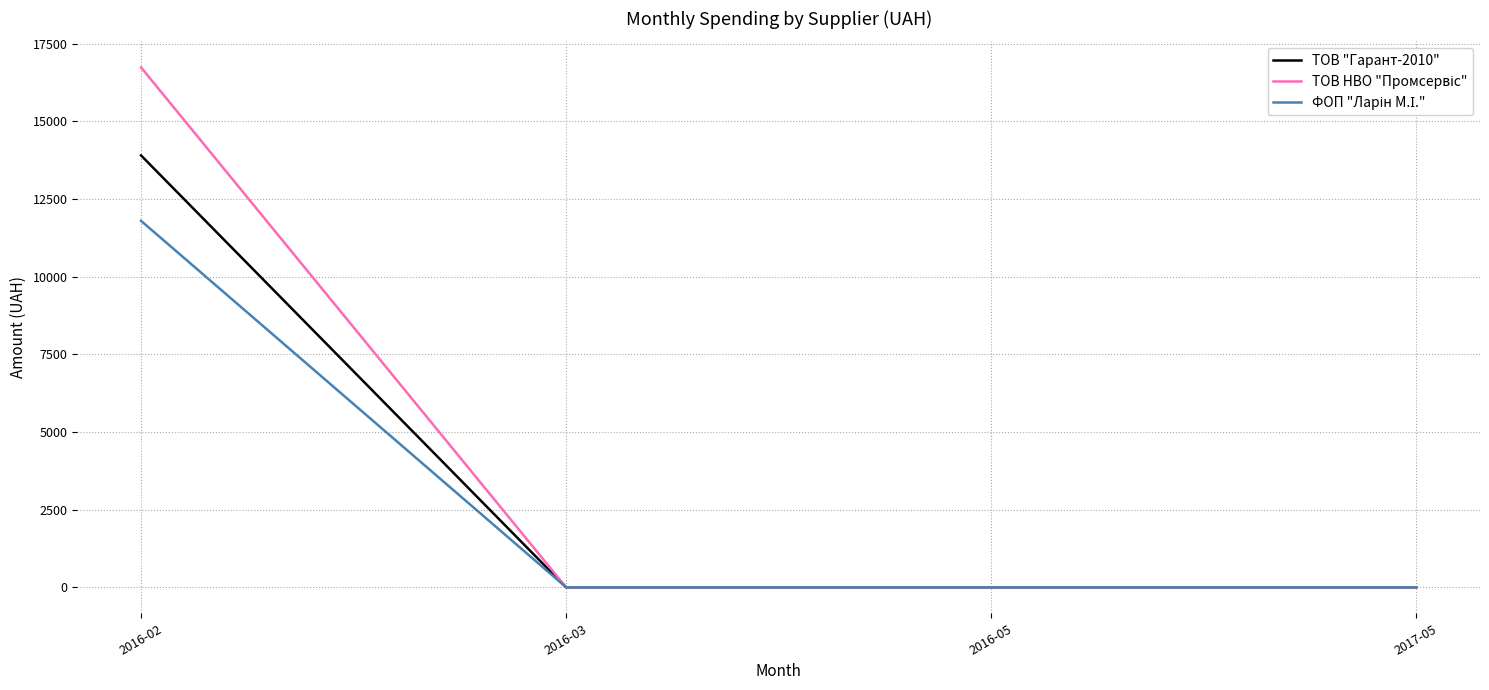

How many lines are shown in the chart?

3